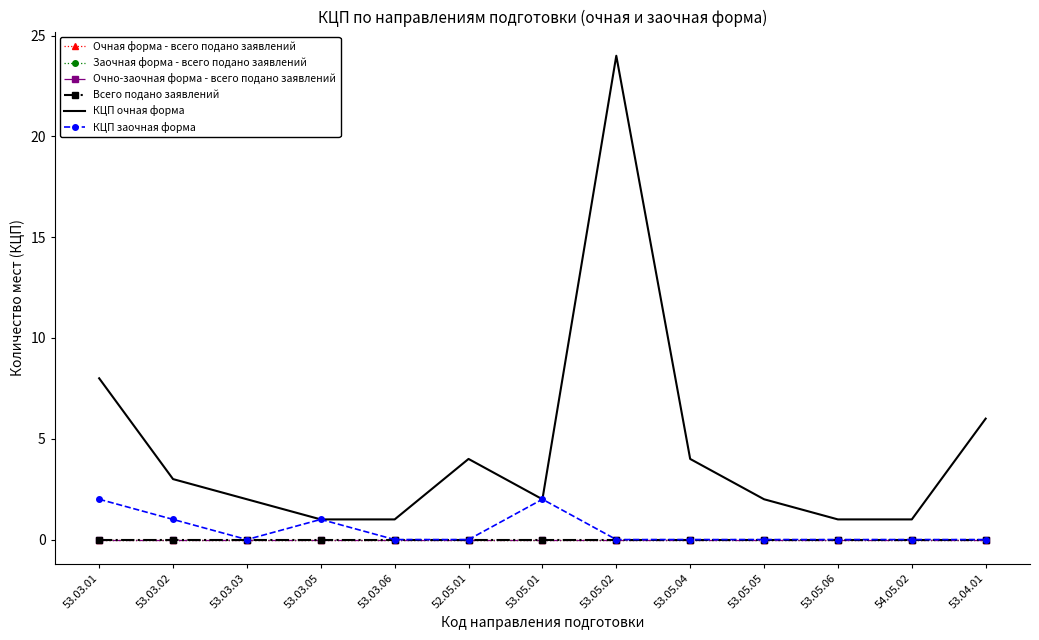

True or false: КЦП очная форма and КЦП заочная форма cross at least once.

False